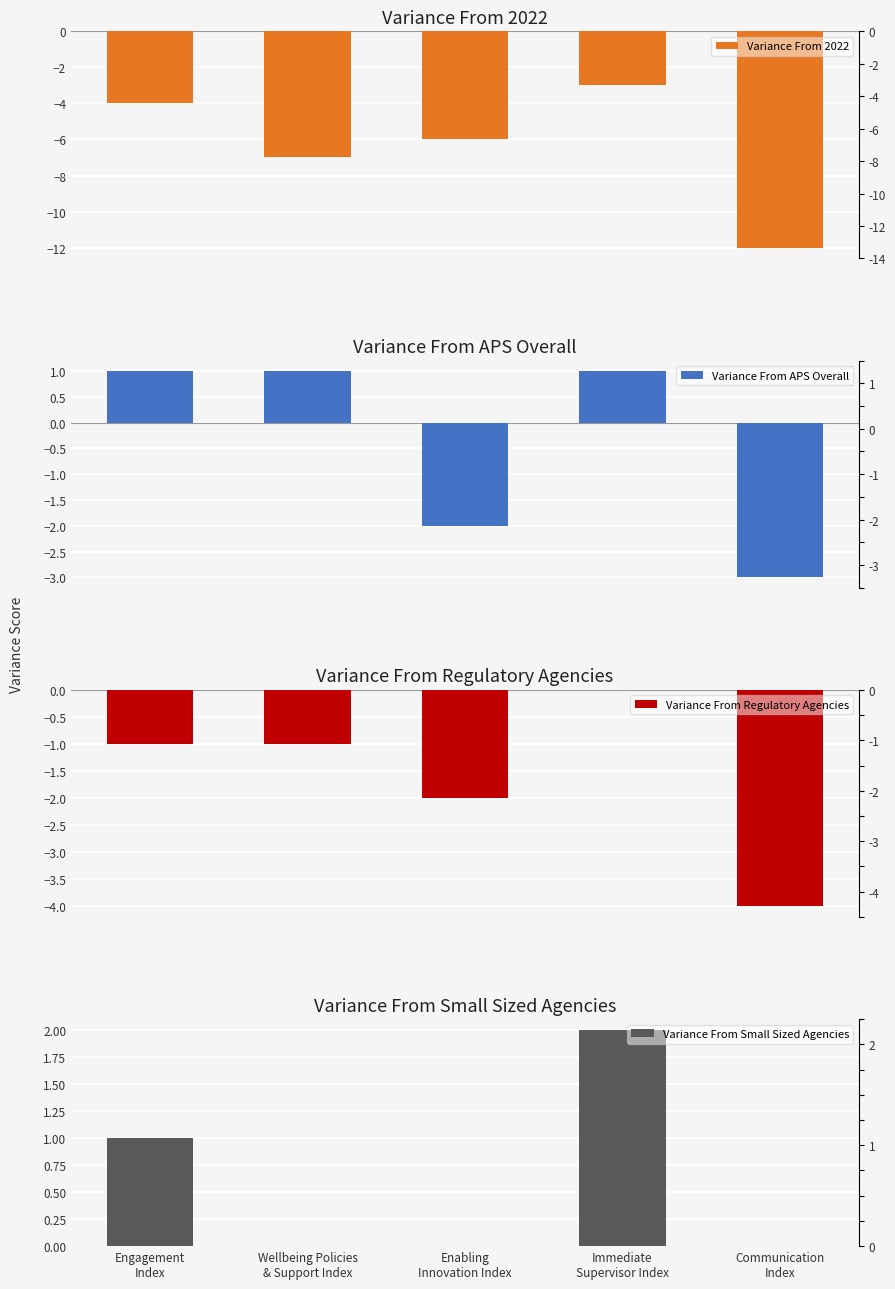

What is the smallest value displayed?

-12